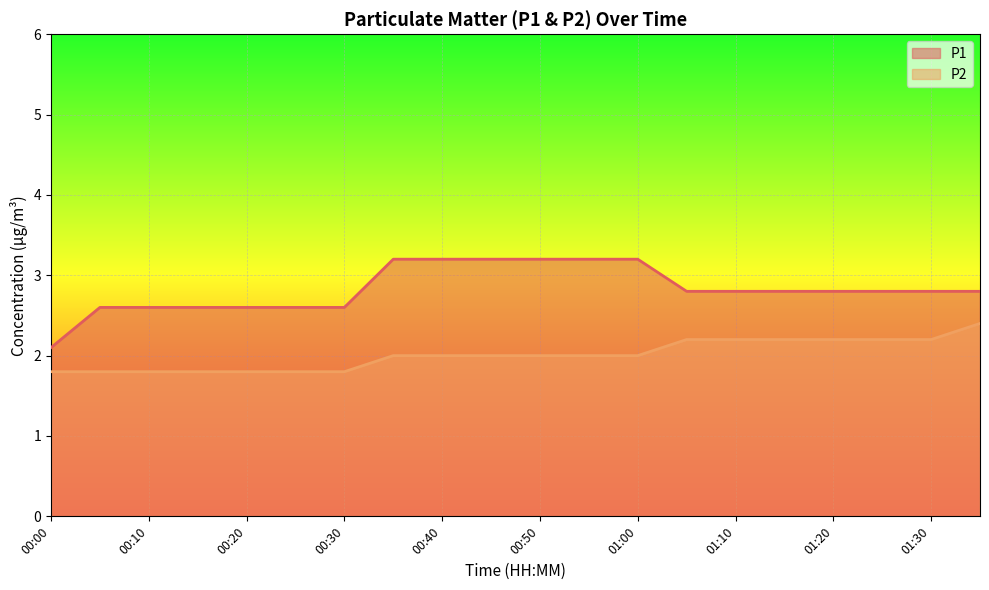

True or false: P2 and P1 cross at least once.

False